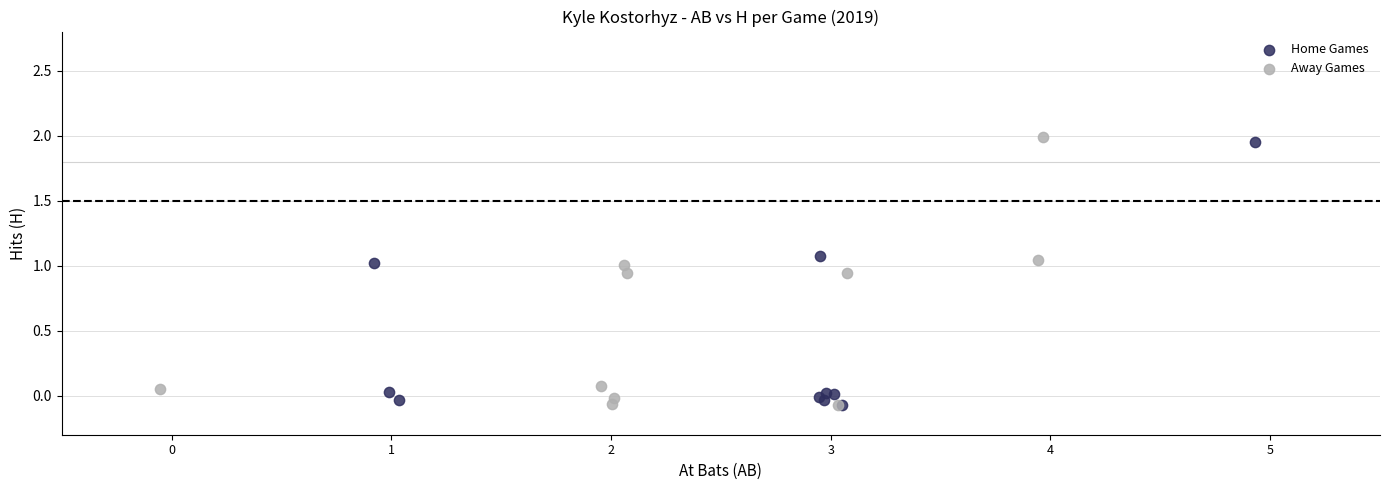

What are all the series names shown in the legend?

Home Games, Away Games